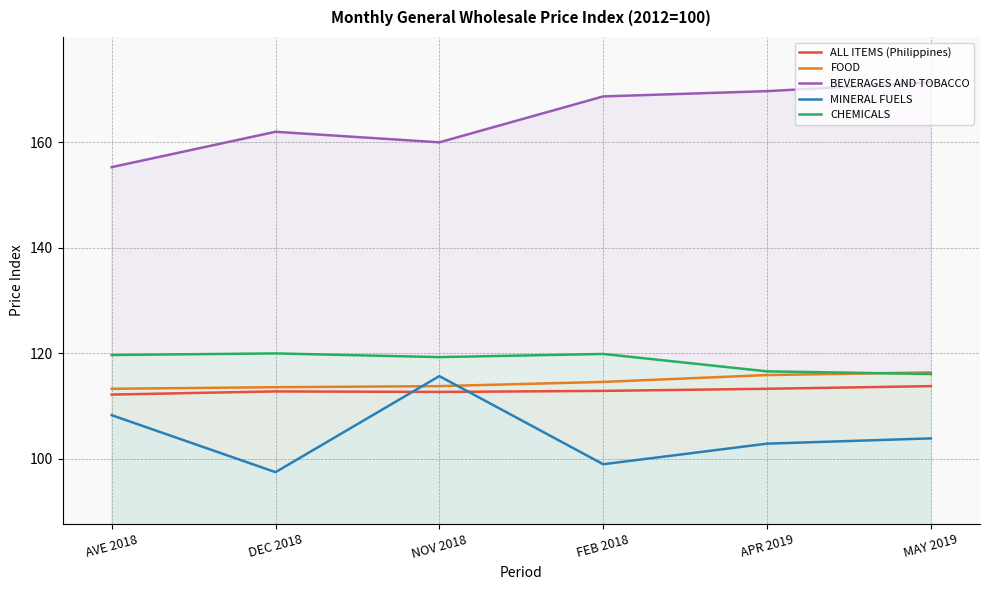

Where is CHEMICALS nearest to the value 118?

NOV 2018